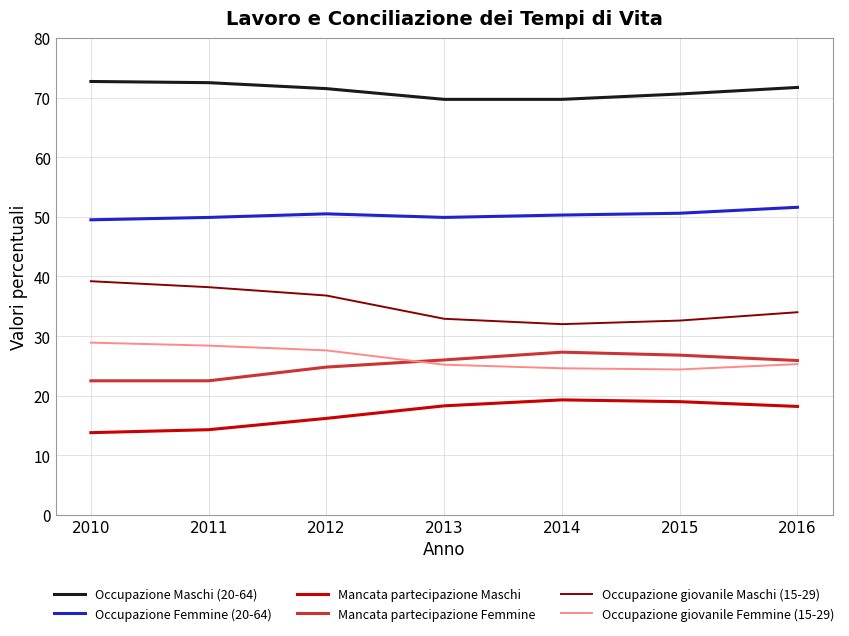

What is the spread (max minus min) of values at 2015?

51.6